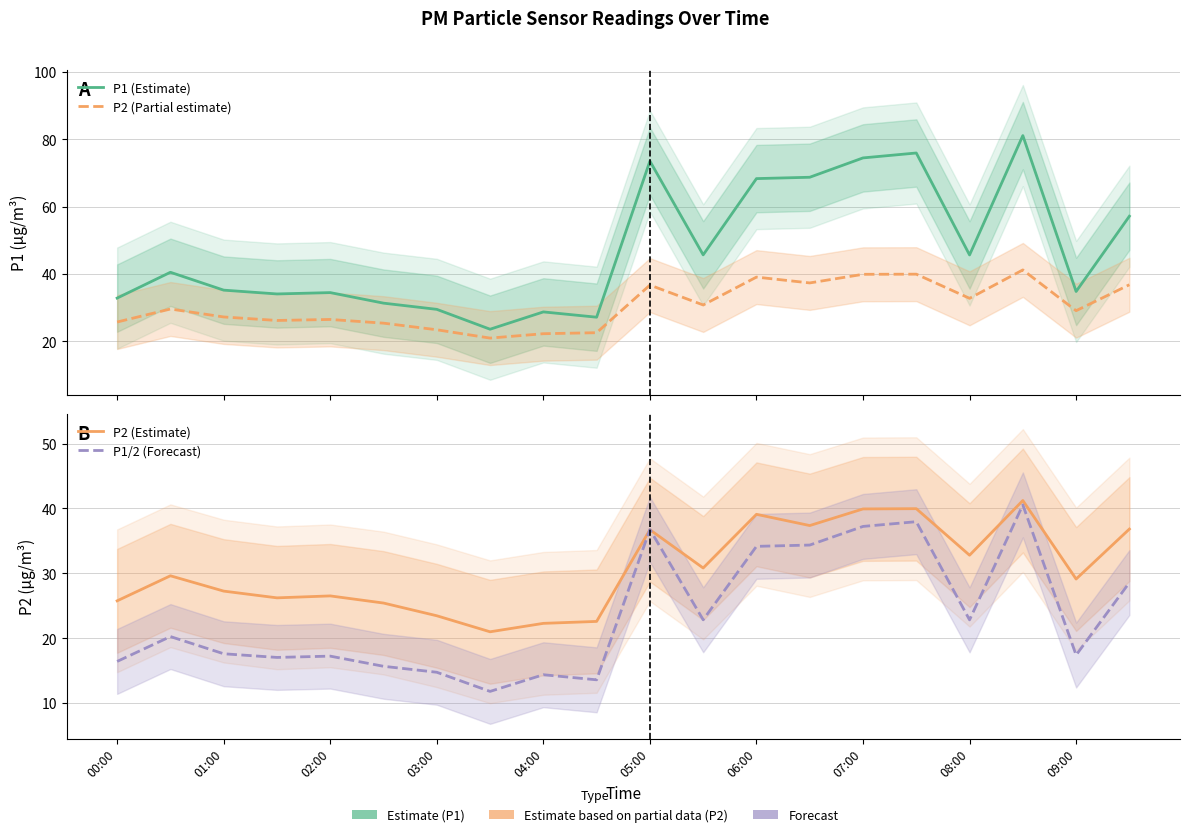

What is the value of the P2 (Estimate) point at the 19th from the left?

29.1